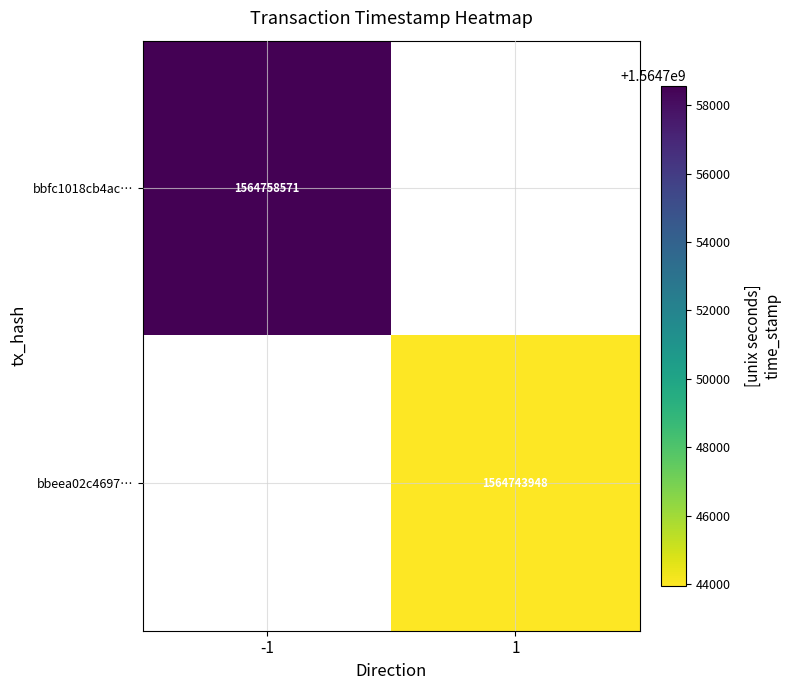

Is it true that bbfc1018cb4ac… equals 2799511840 at -1?

False